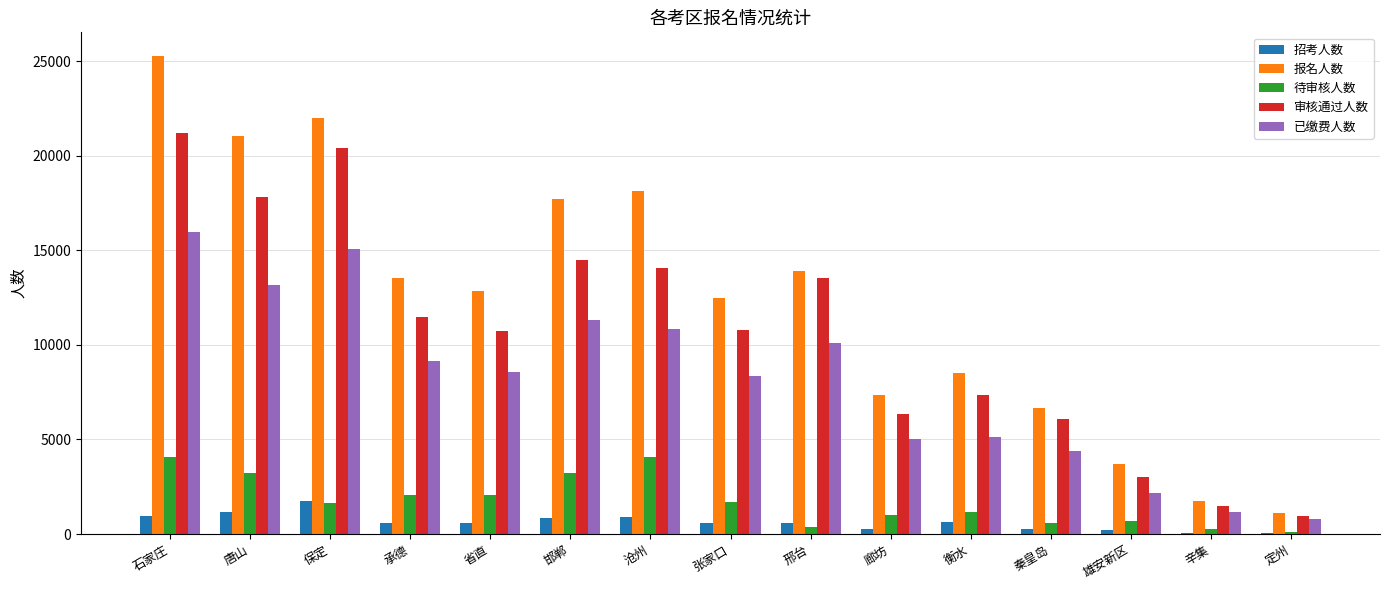

What value does the 招考人数 series have at 省直?

586